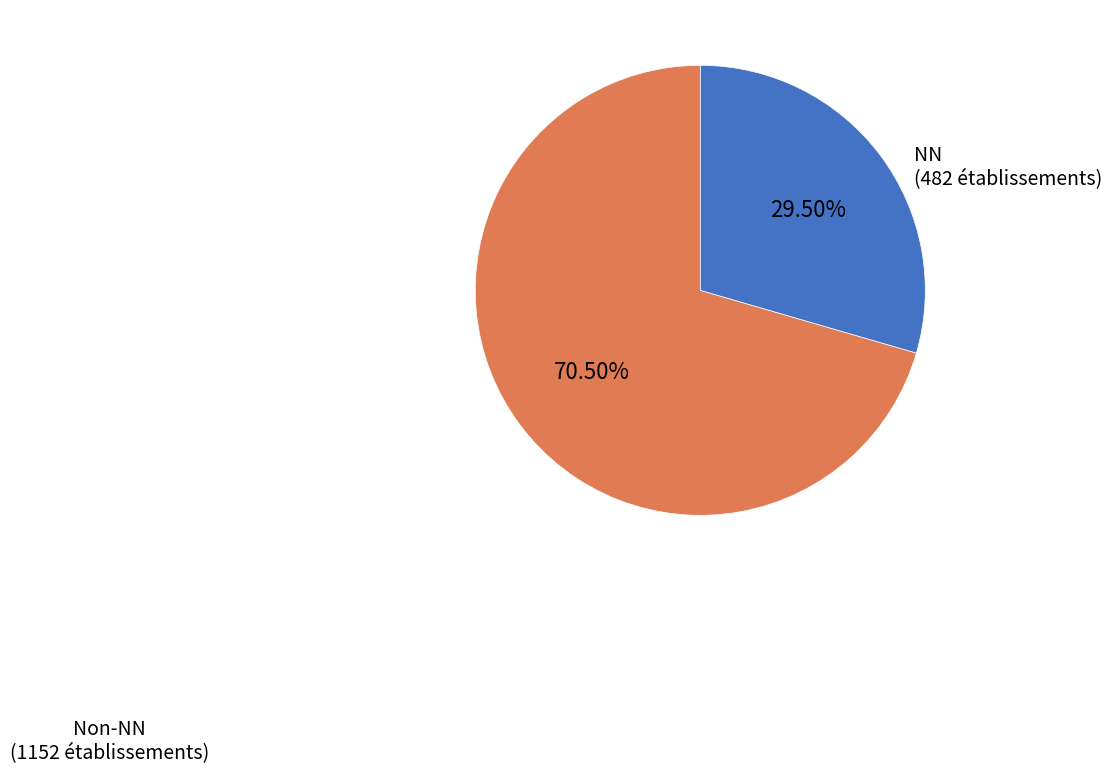

Count the number of slices in the pie.

2